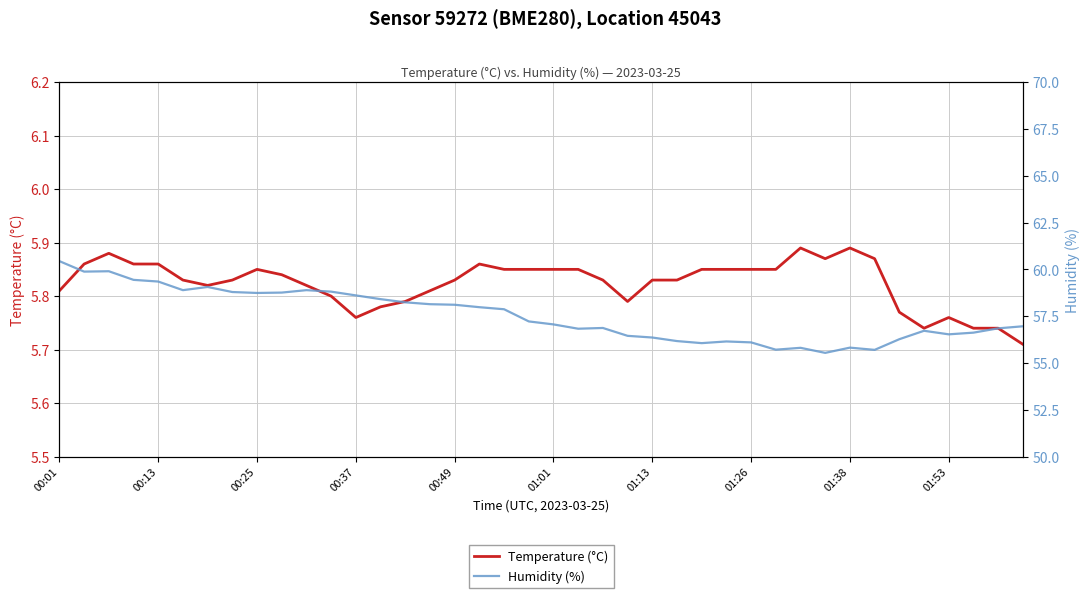

True or false: Temperature (°C) has a value of 3.5 at 00:13.

False